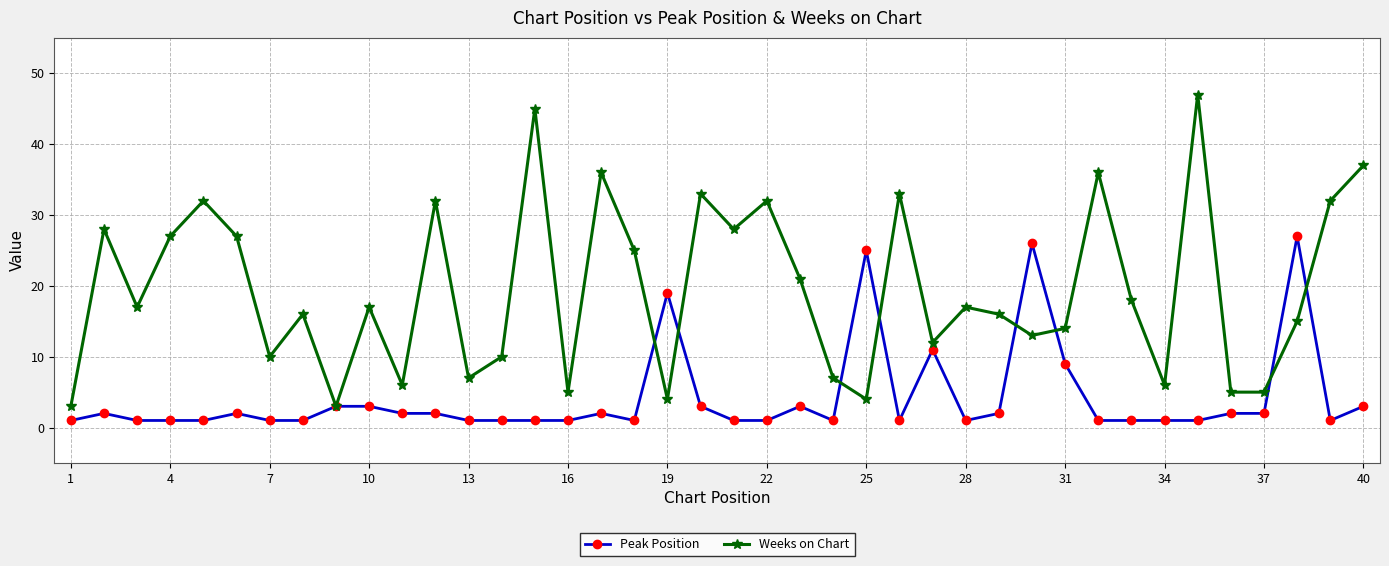

Which series has the largest total across all categories?

Weeks on Chart